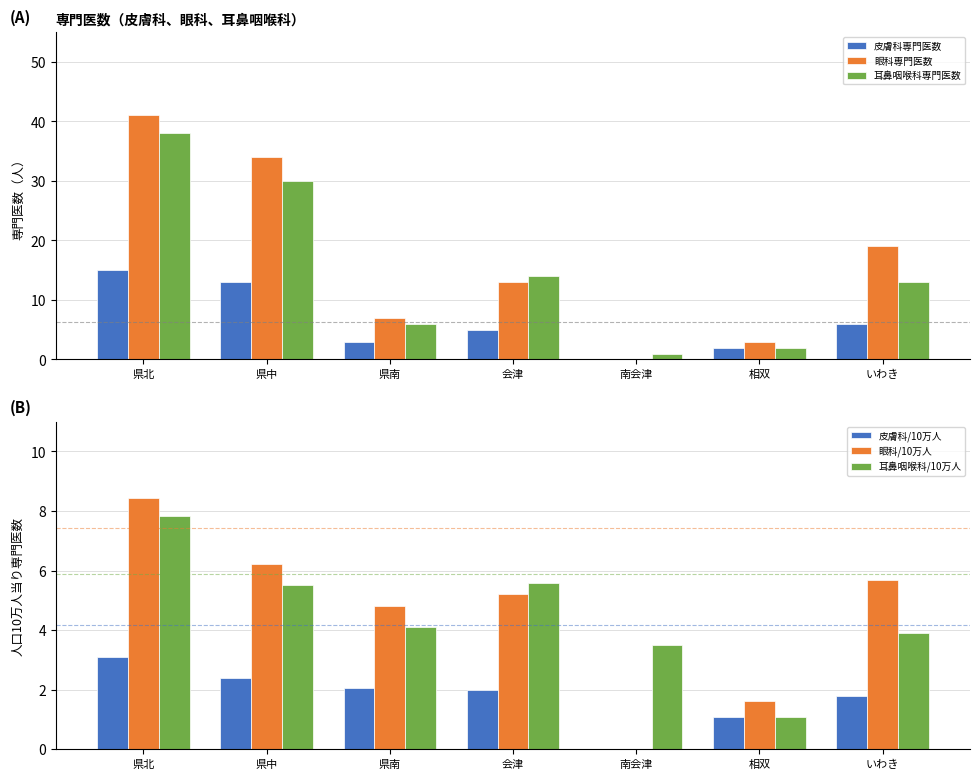

What is the value of the 眼科専門医数 bar at the 4th from the left?

13